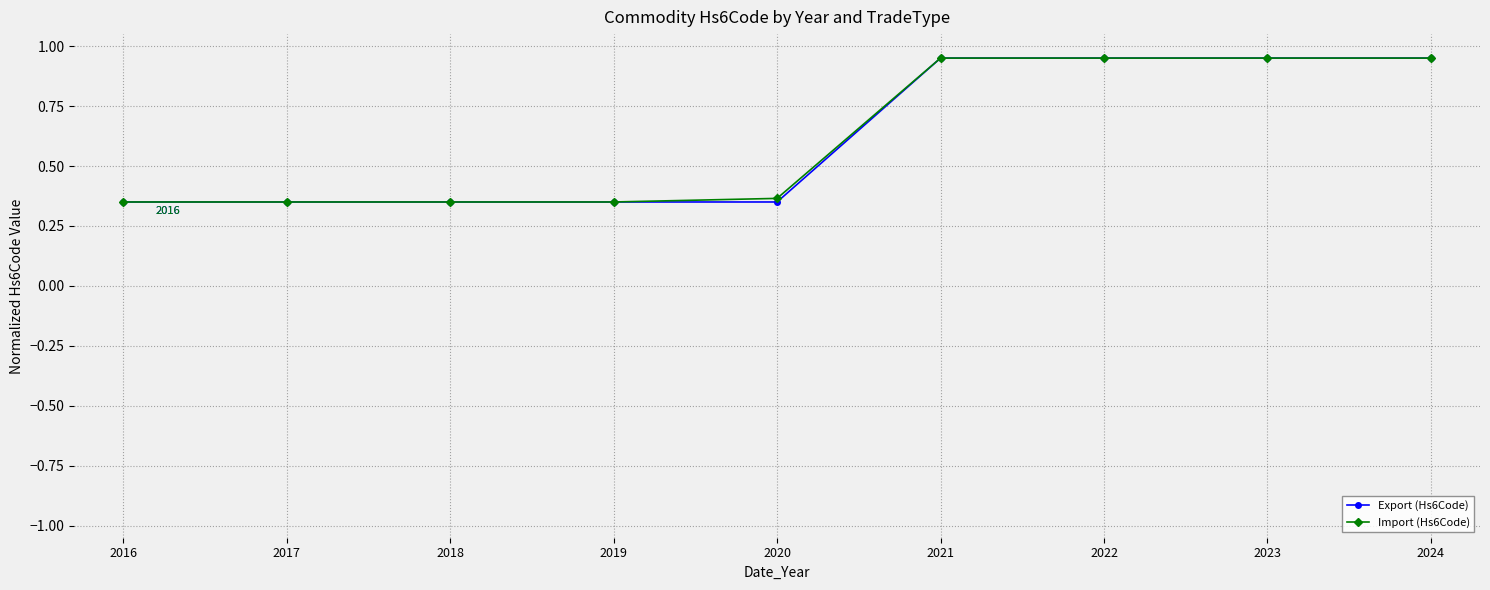

Does the chart display data point markers on the line(s)?

Yes